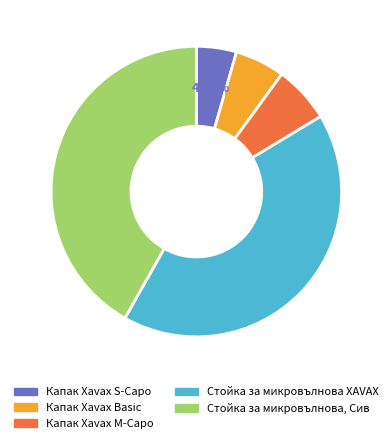

Does Капак Xavax Basic account for over 50% of the chart?

No